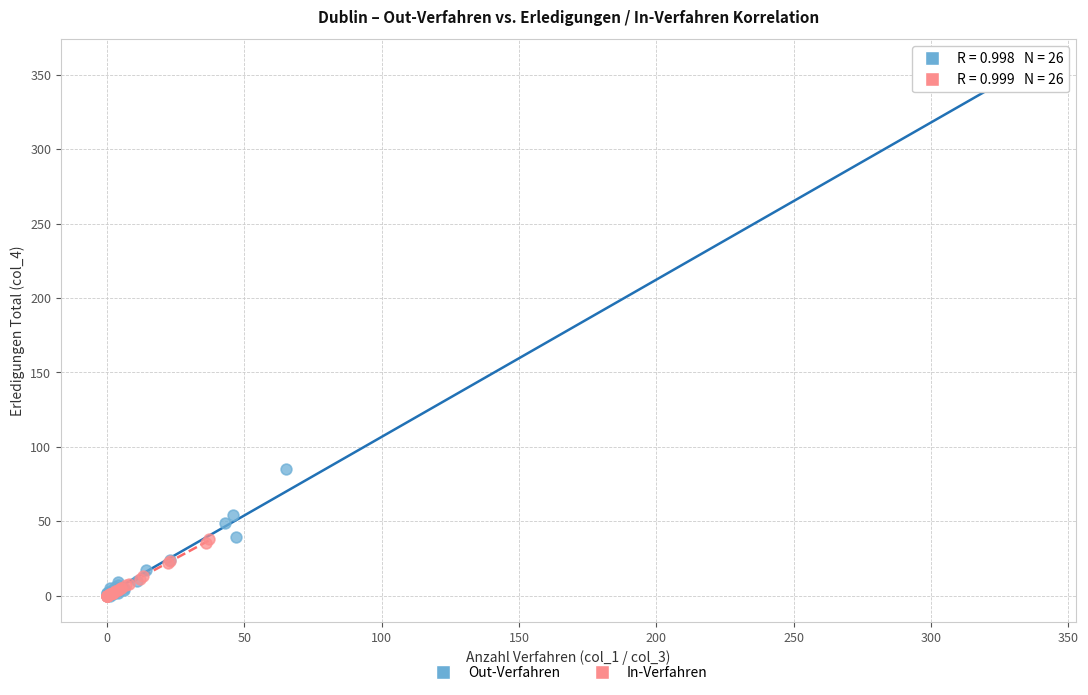

Which series contains the highest Y value?

Out-Verfahren